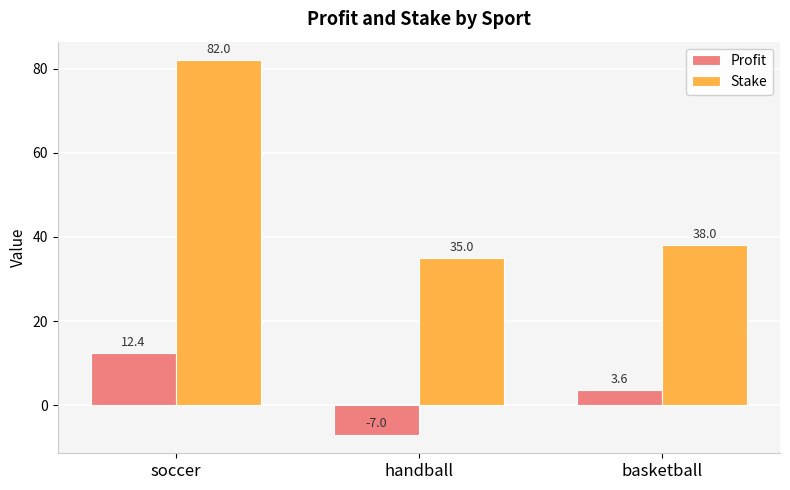

The value of Stake at soccer is 127.5. True or false?

False